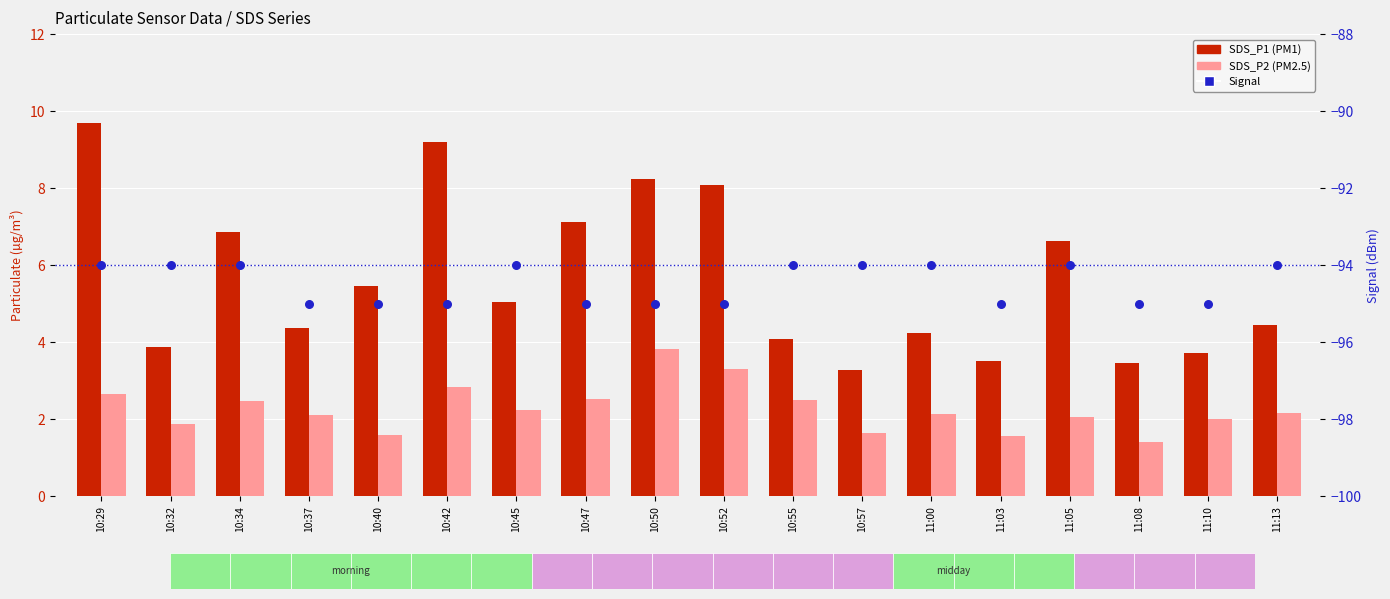

What are all the series names shown in the legend?

SDS_P1, SDS_P2, Signal